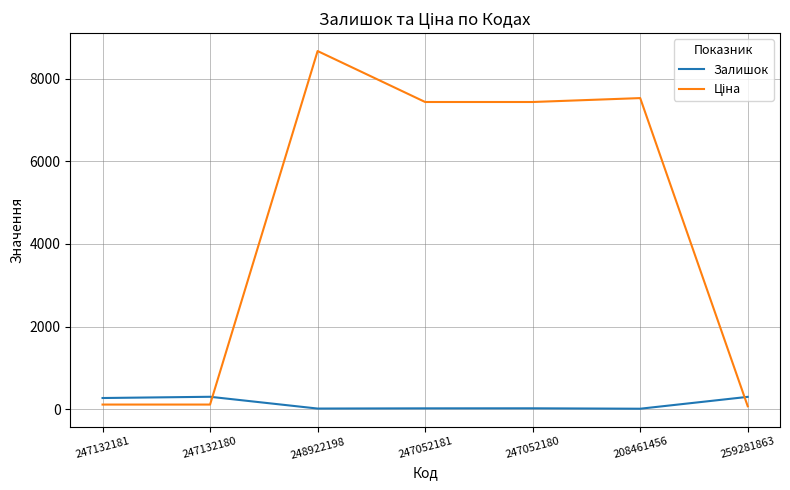

What is the difference between the maximum and minimum values in the Залишок series?

289.0